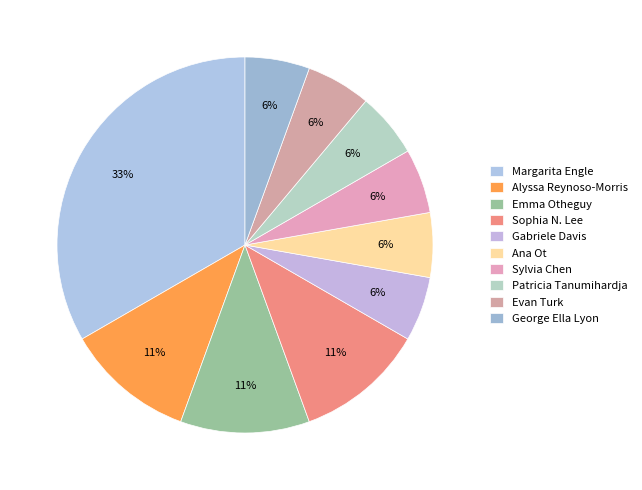

Count the number of slices in the pie.

10